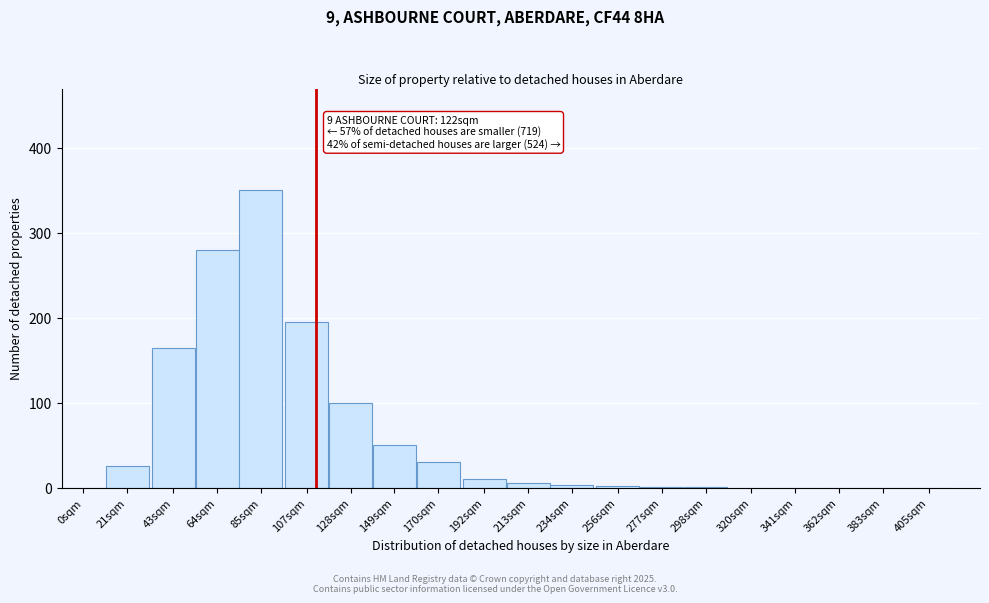

Where is the data nearest to the value 175?

43sqm